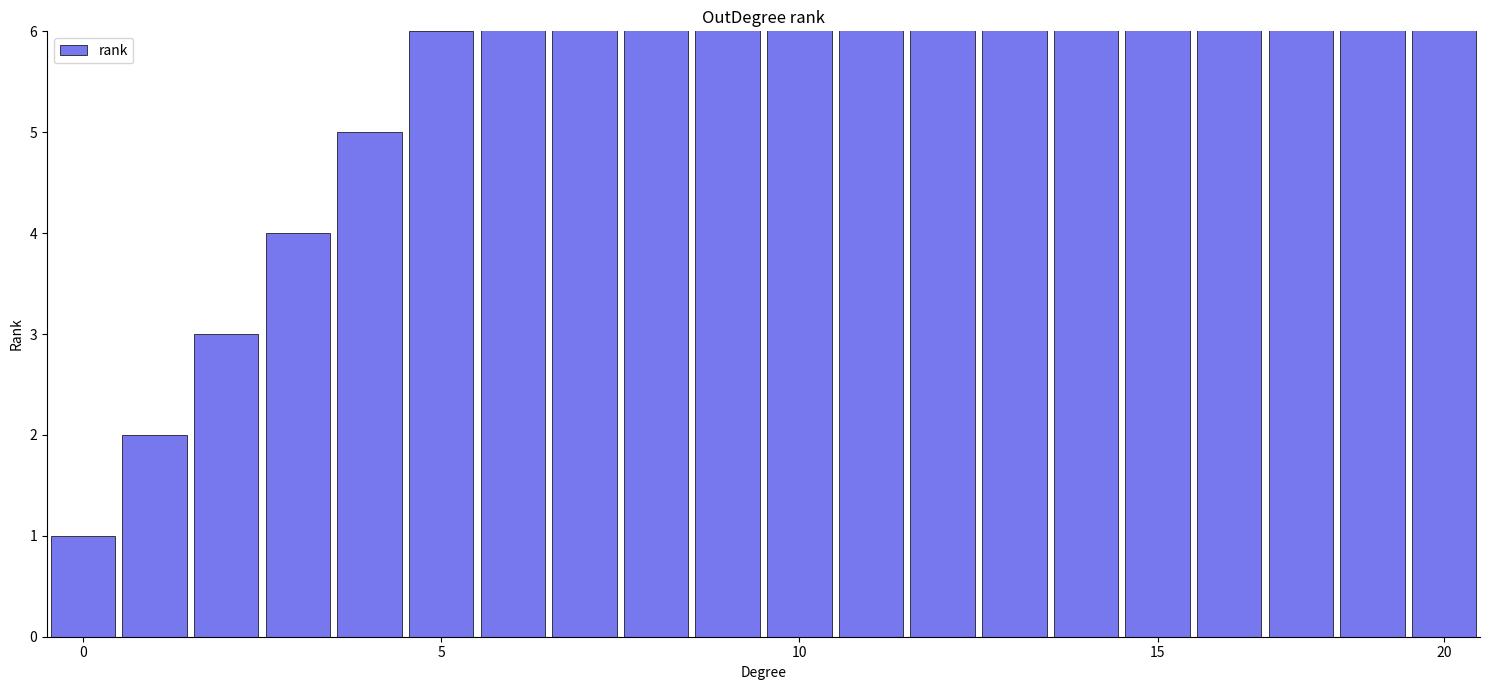

Is it true that the value at 10 is 7?

False